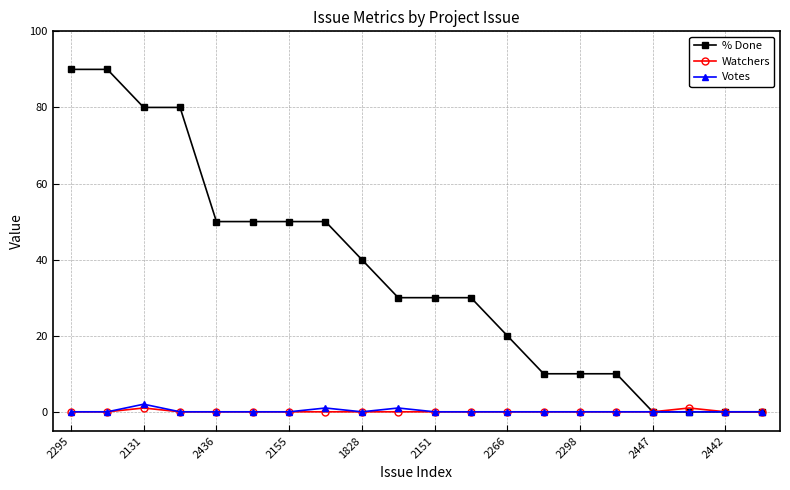

Reading left to right, list all the values displayed in this chart.

% Done: 90	90	80	80	50	50	50	50	40	30	30	30	20	10	10	10	0	0	0	0
Watchers: 0	0	1	0	0	0	0	0	0	0	0	0	0	0	0	0	0	1	0	0
Votes: 0	0	2	0	0	0	0	1	0	1	0	0	0	0	0	0	0	0	0	0